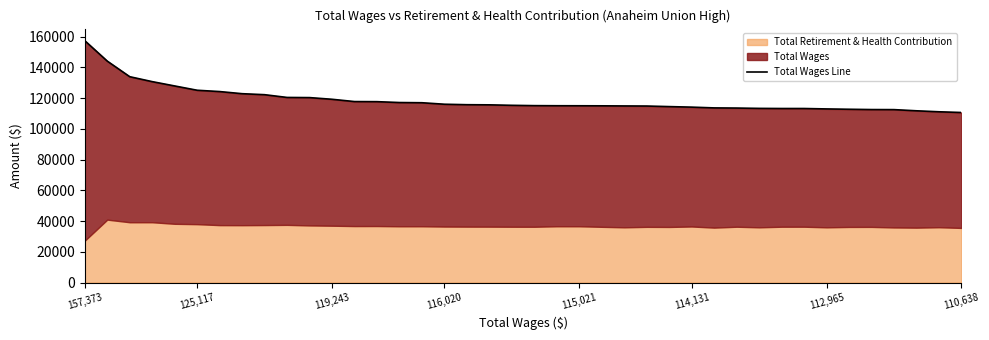

How many lines are shown in the chart?

1